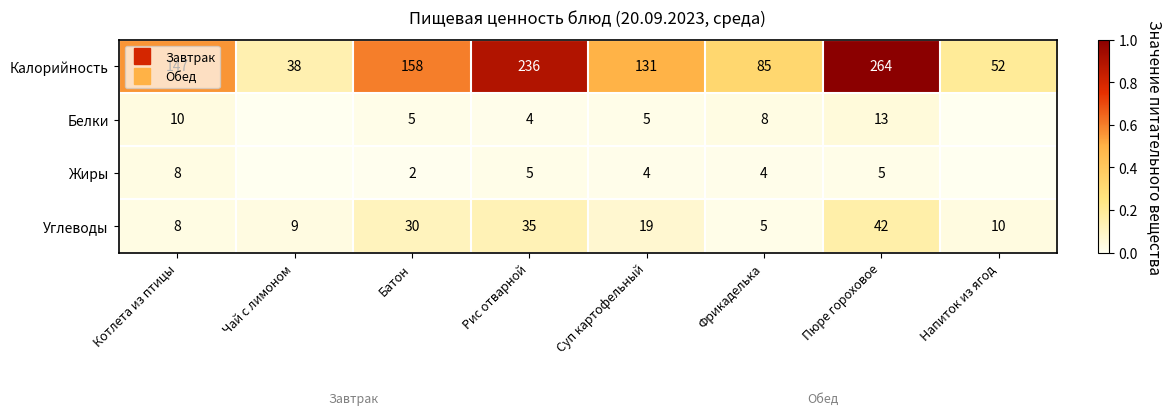

Which series has the widest spread of values?

Калорийность